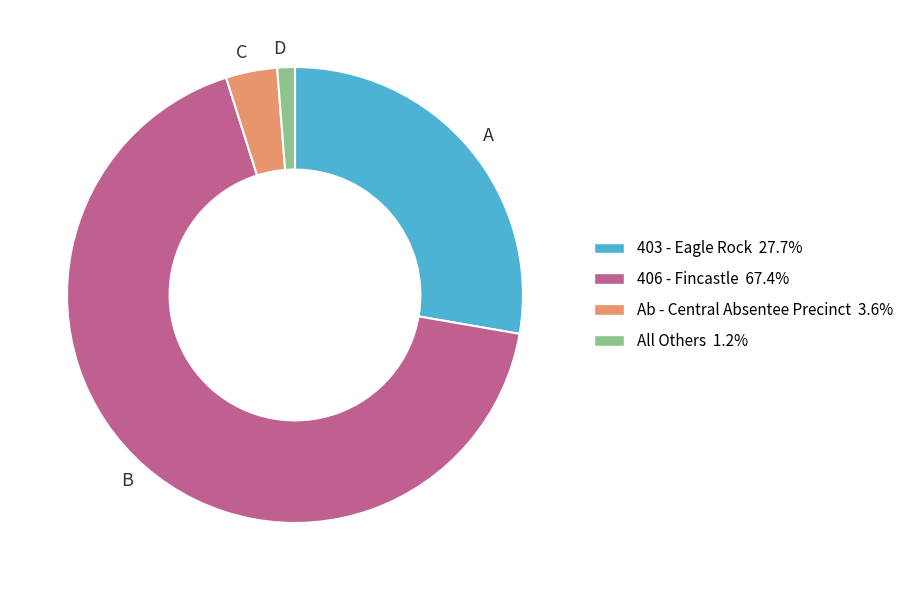

True or false: 406 - Fincastle accounts for 58% of the total.

False